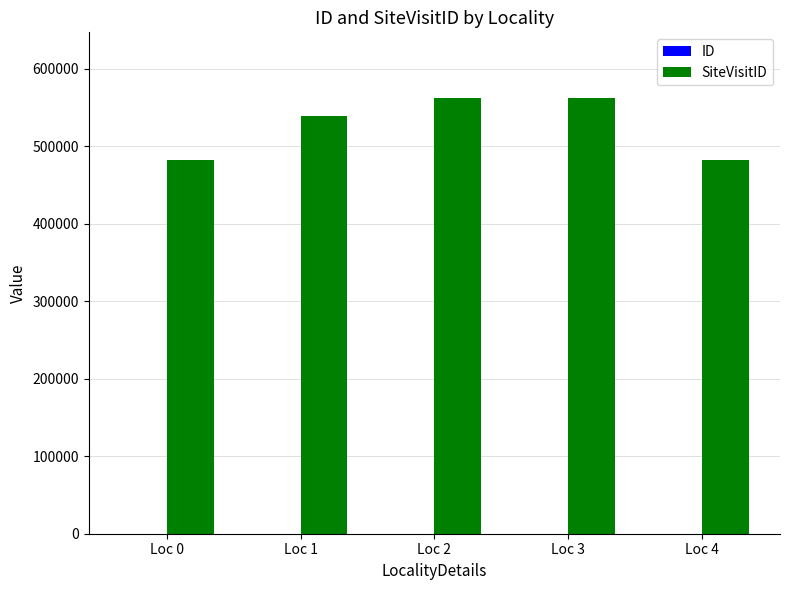

Rank the series by their average value, from lowest to highest.

ID, SiteVisitID